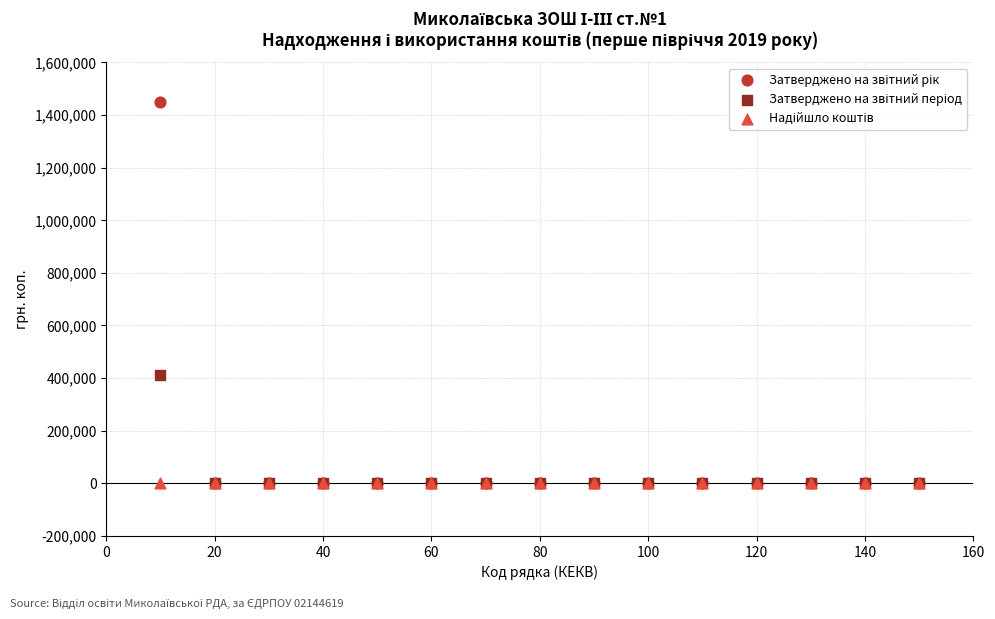

Across all series, what Y value is closest to 725000?

410500